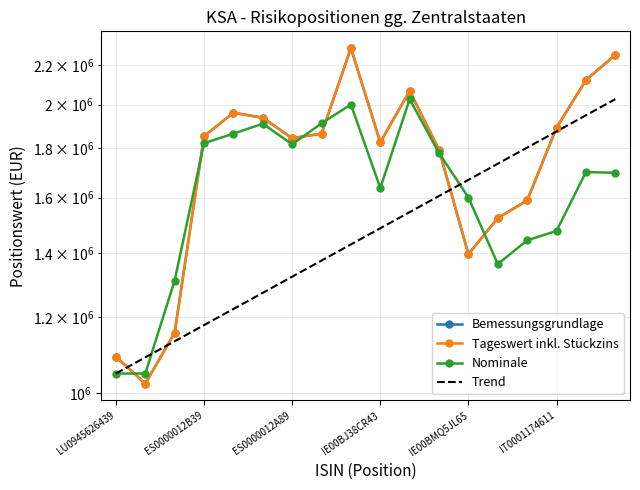

Which has a higher value, IE00BH3SQ895 or ES0000012B39?

ES0000012B39